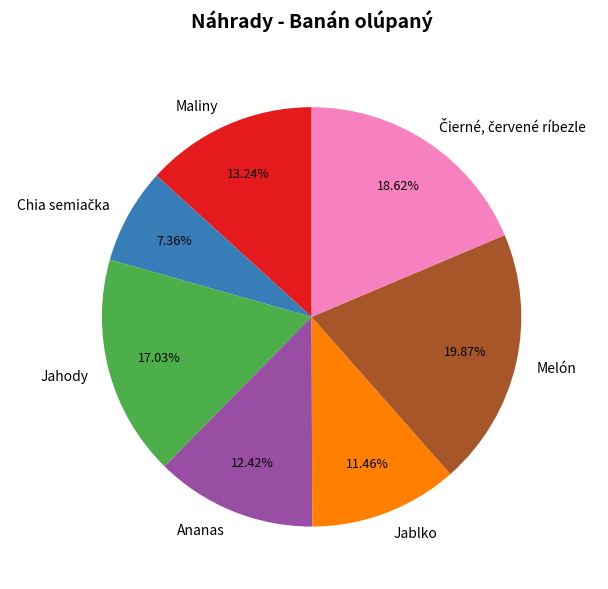

Between Ananas and Jahody, which is larger?

Jahody